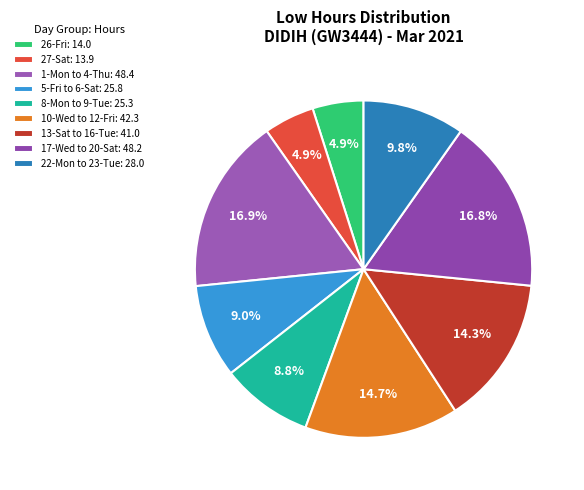

Is there any slice that represents more than half of the pie?

No